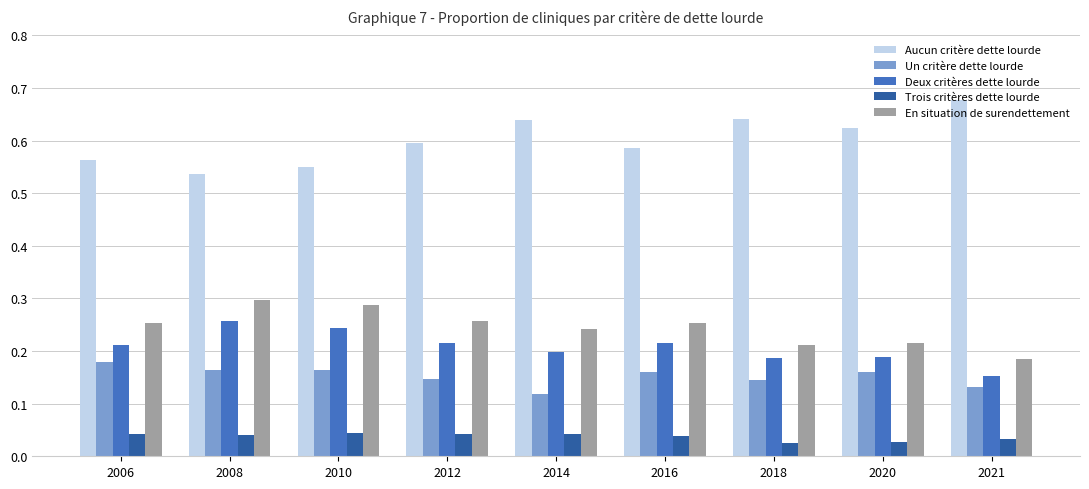

The value of Aucun critère dette lourde at 2006 is 0.6. True or false?

True